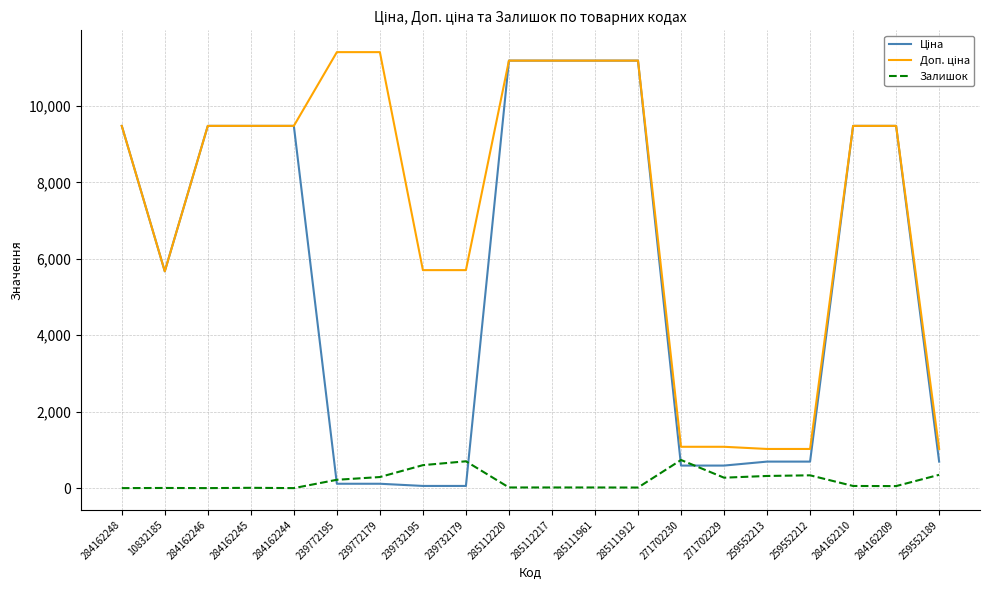

The value of Залишок at 259552213 is 318.0. True or false?

True